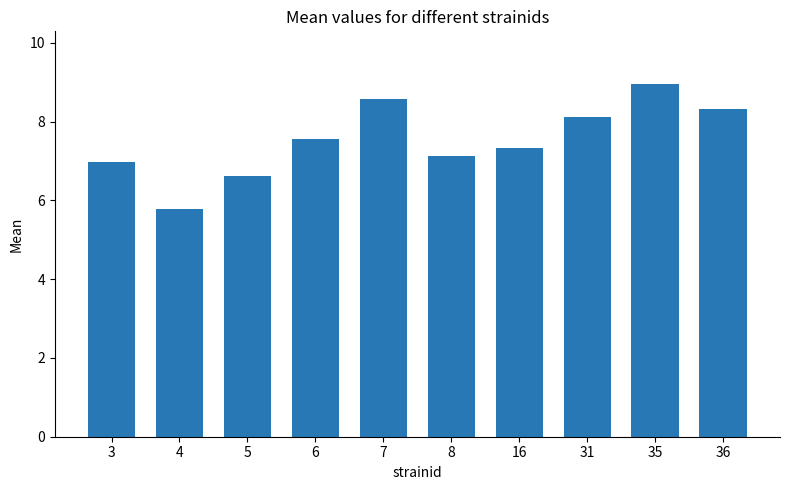

Rank the categories by value from lowest to highest.

4, 5, 3, 8, 16, 6, 31, 36, 7, 35